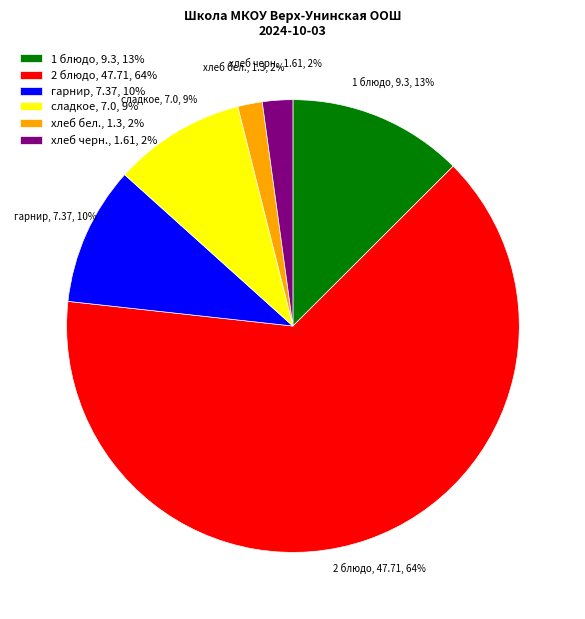

Does 2 блюдо account for over 50% of the chart?

Yes